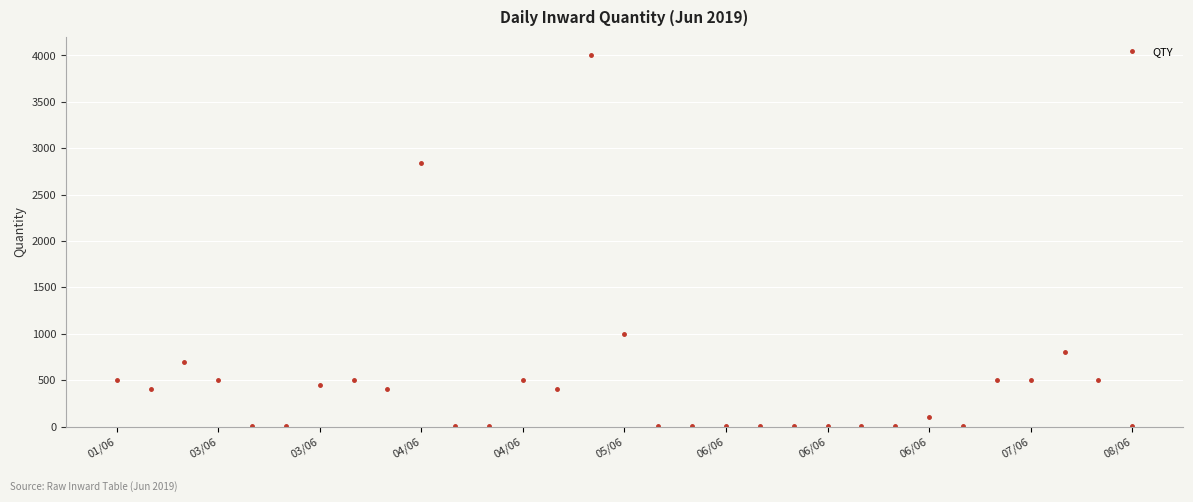

What is the difference between the maximum and second lowest values?

3999